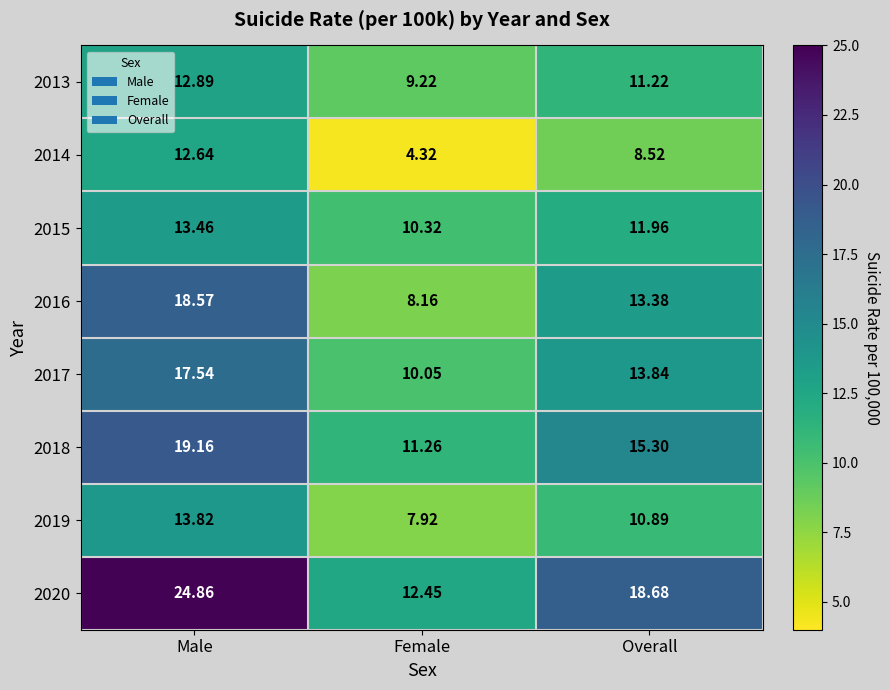

Where does the 2014 series first go above 8?

Male